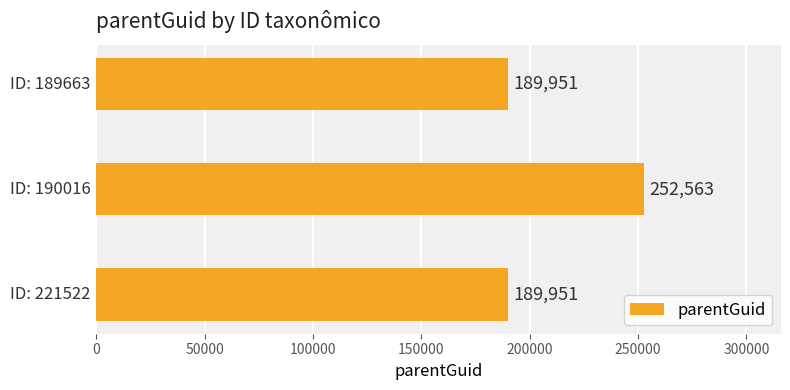

What is the smallest value displayed?

189951